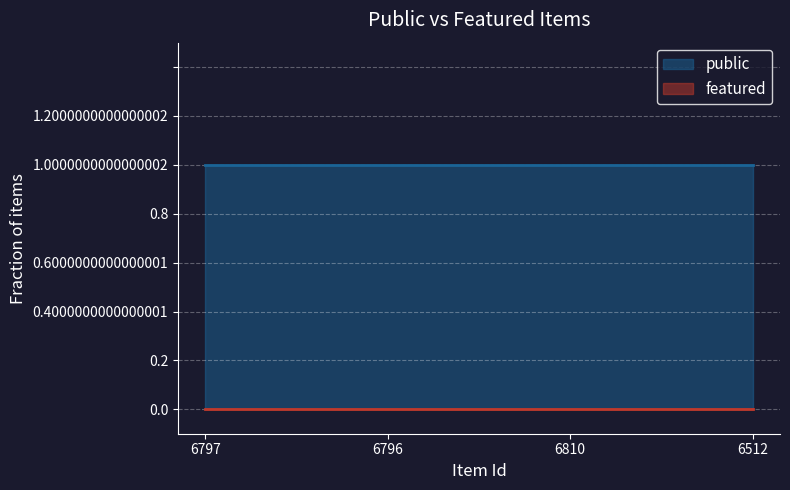

True or false: public and featured intersect in this chart.

False